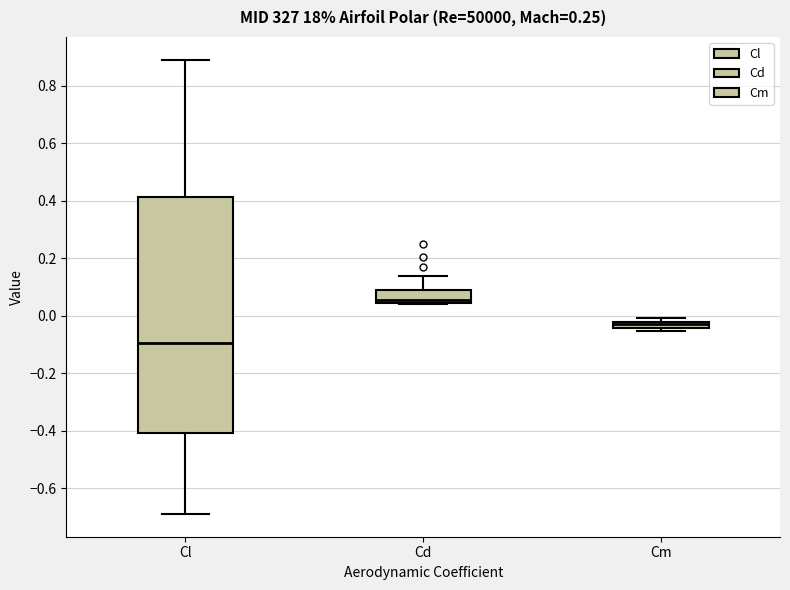

Where does the upper whisker of the box for Cl end on the y-axis? The values are not printed on the chart, so give them approximately, as read against the axis.

0.90